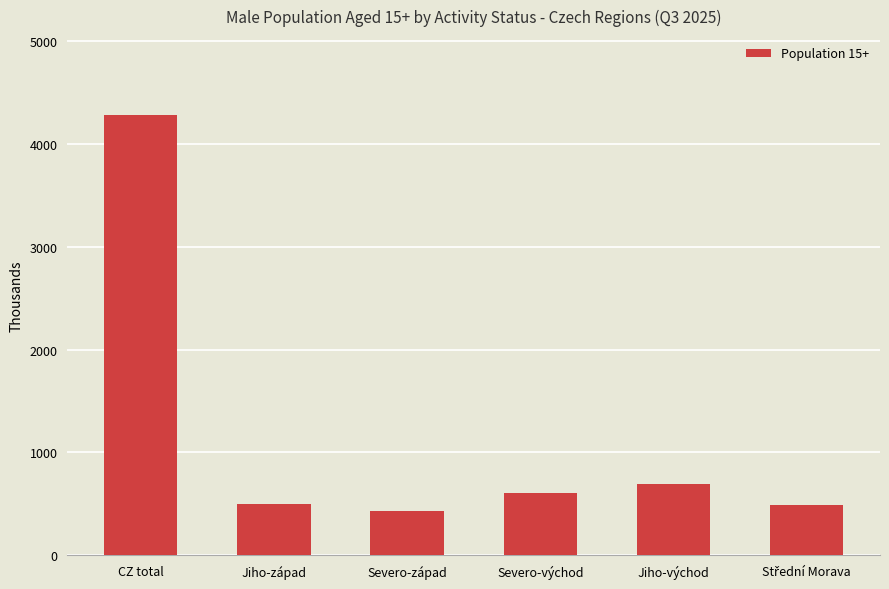

Is it true that the value at Jiho-východ is 158.9?

False